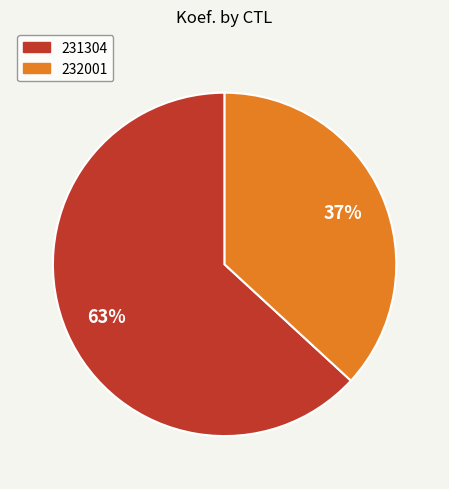

Which slice represents more than half of the pie?

231304